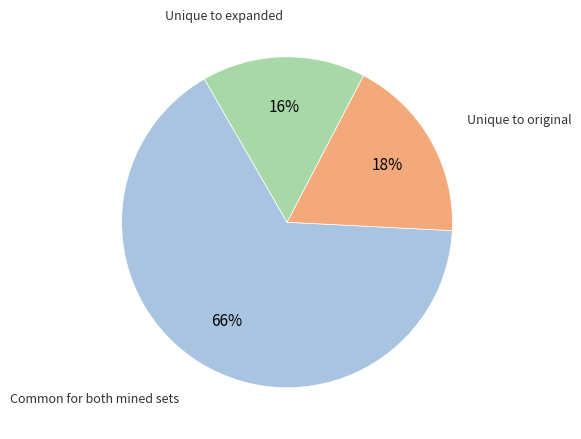

How many slices are in this pie chart?

3